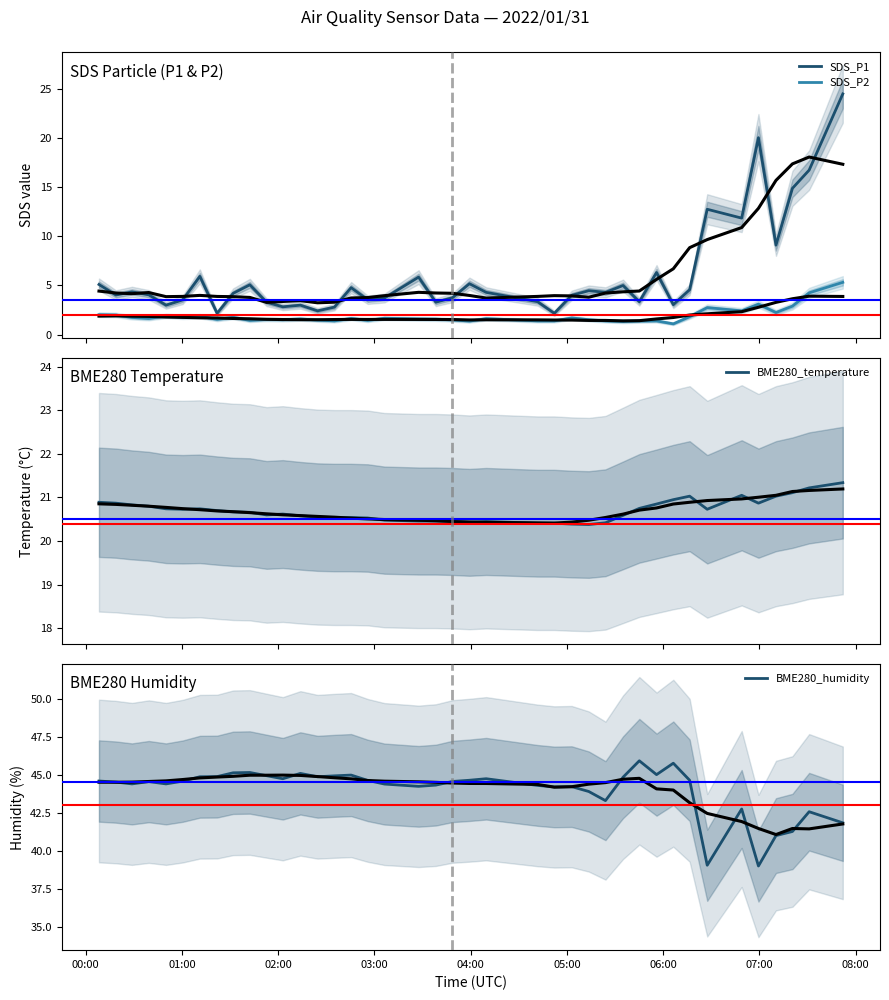

What is the maximum value shown in the chart?

45.9